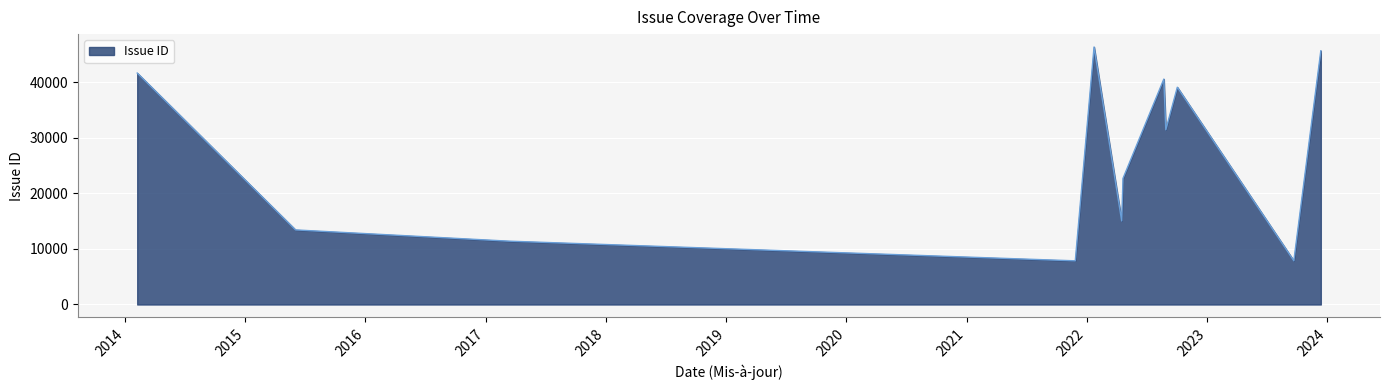

What is the greatest value displayed?

46341